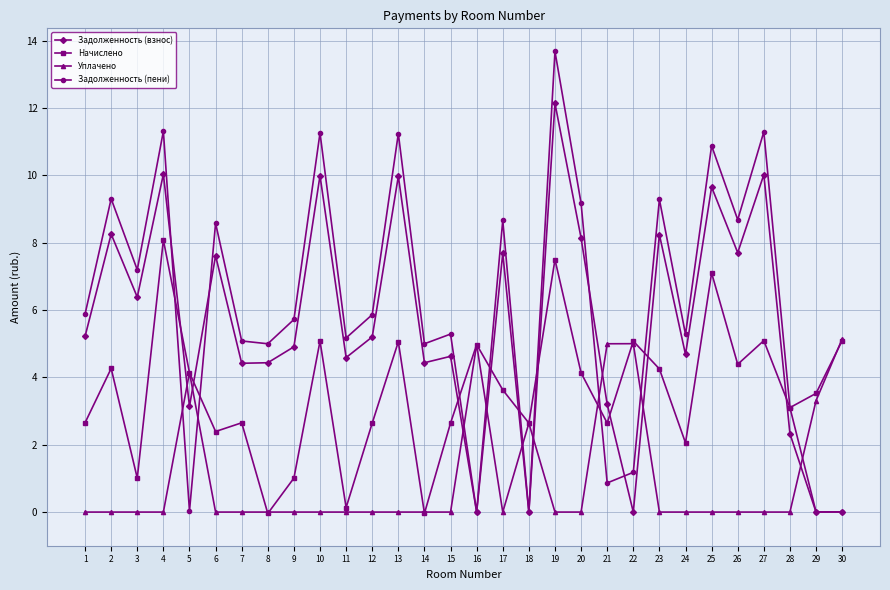

Is this an area chart (filled region under the line)?

No